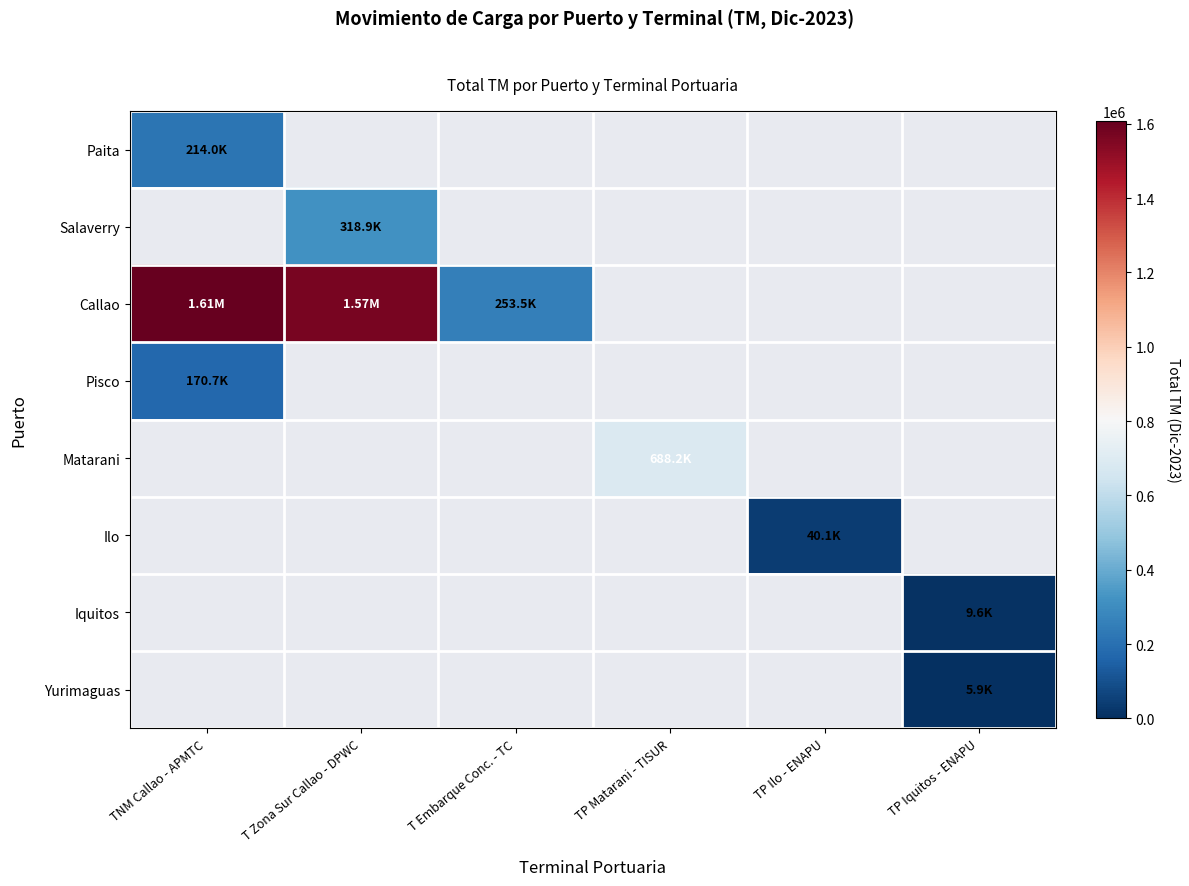

Is the value of Iquitos at TP Matarani - TISUR greater than the value of Matarani at TP Iquitos - ENAPU?

No